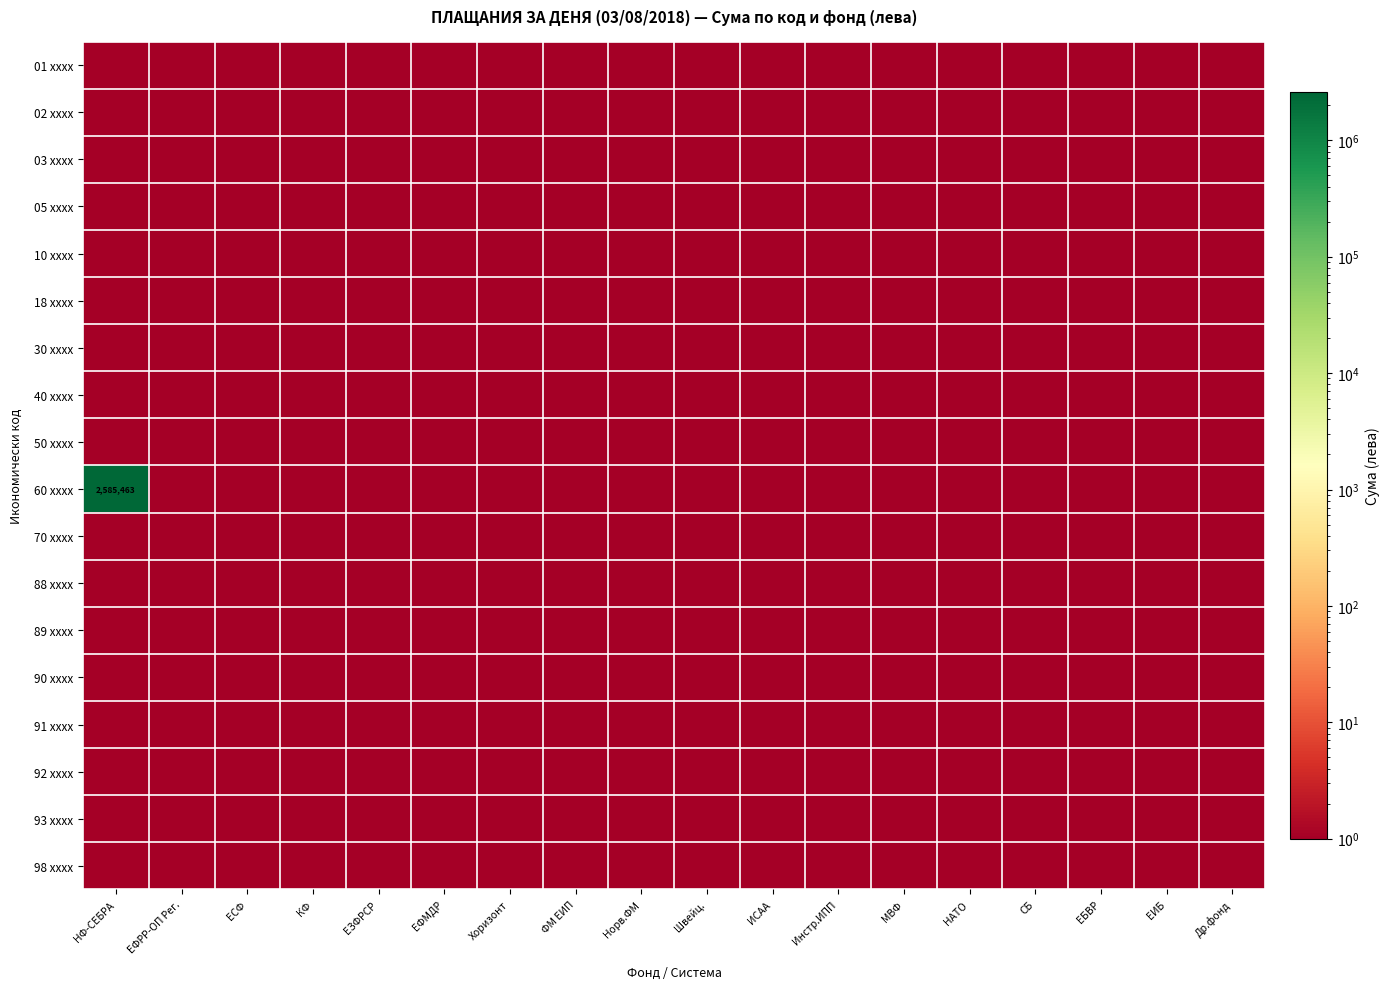

What is the total value across all series at ЕФМДР?

18.0